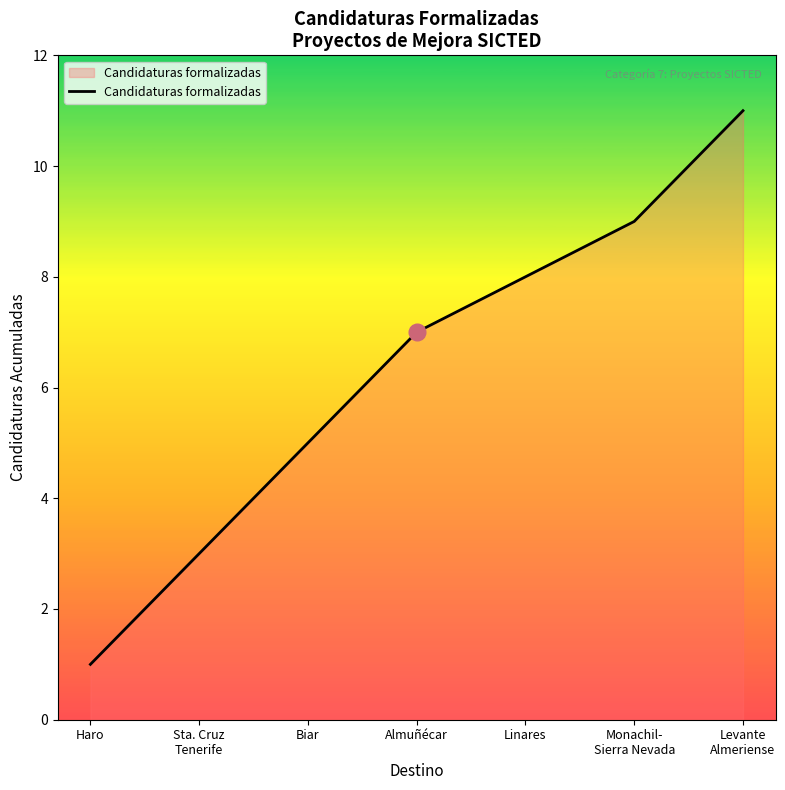

List the labels in order of value, smallest first.

Haro, Sta. Cruz
Tenerife, Biar, Almuñécar, Linares, Monachil-
Sierra Nevada, Levante
Almeriense